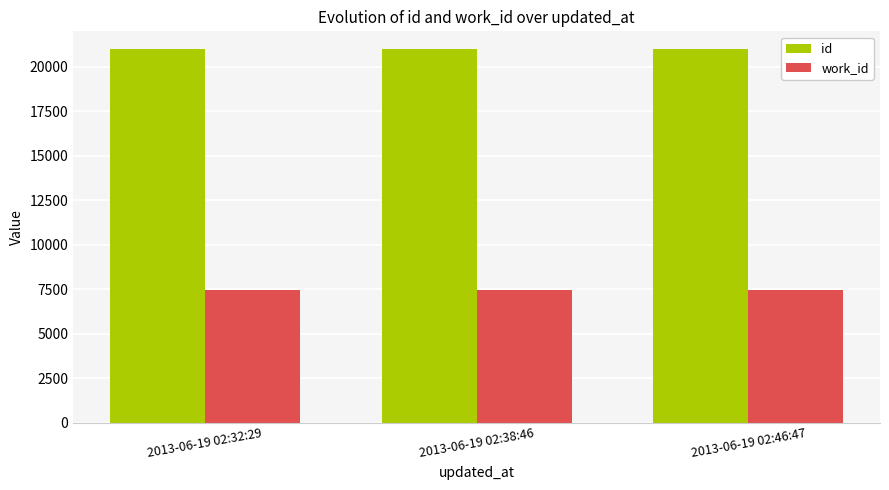

True or false: work_id has a value of 7476 at 2013-06-19 02:46:47.

True